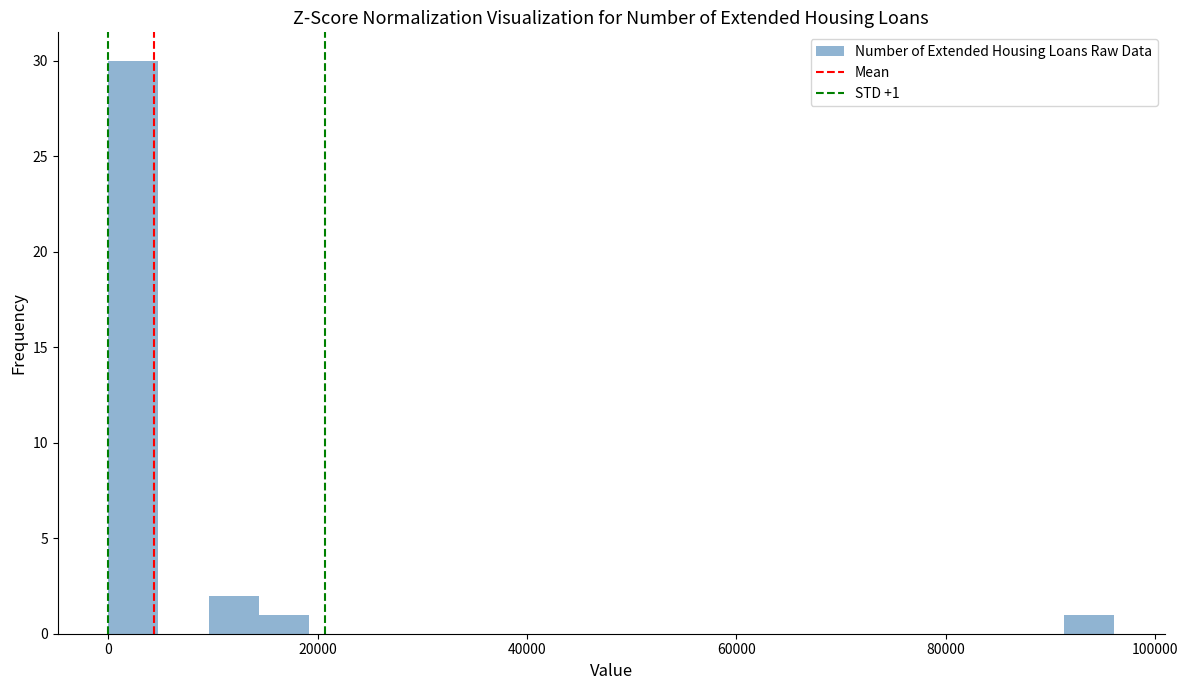

Read against the x-axis, roughly where is the centre of the tallest bar?

2000